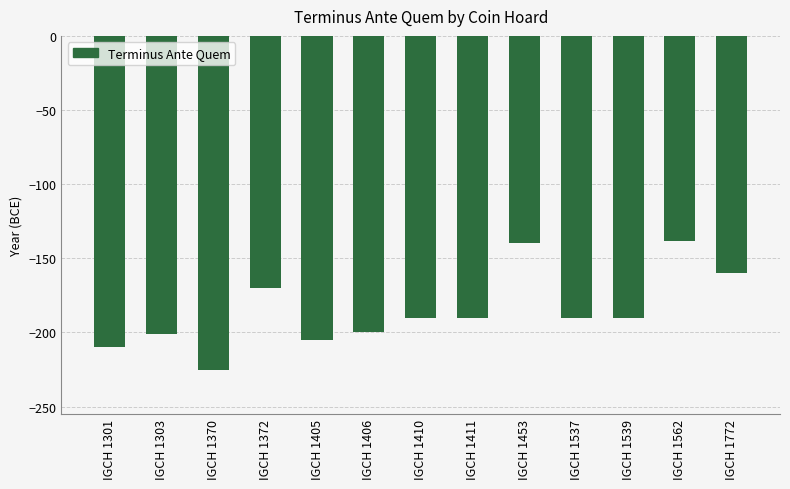

At which category does the chart reach its minimum across all series?

IGCH 1370